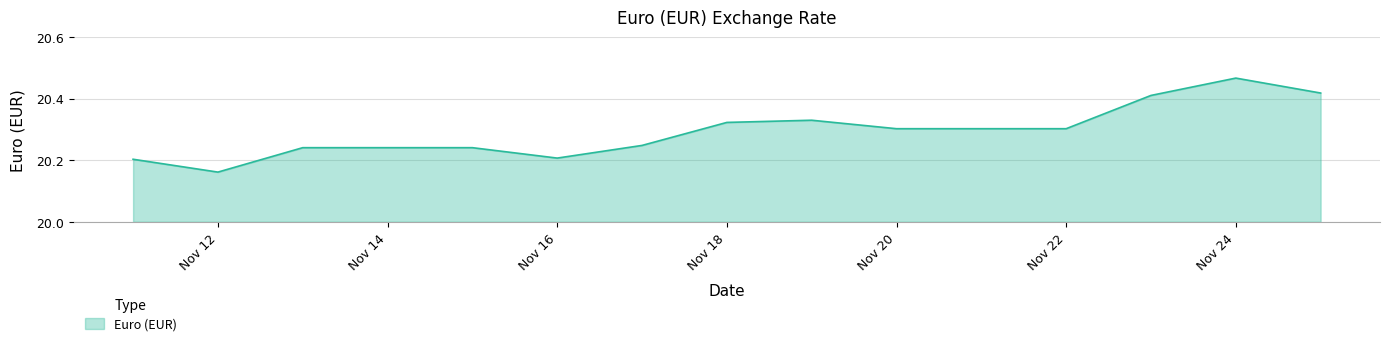

Which label corresponds to the largest value in the chart?

Nov 24